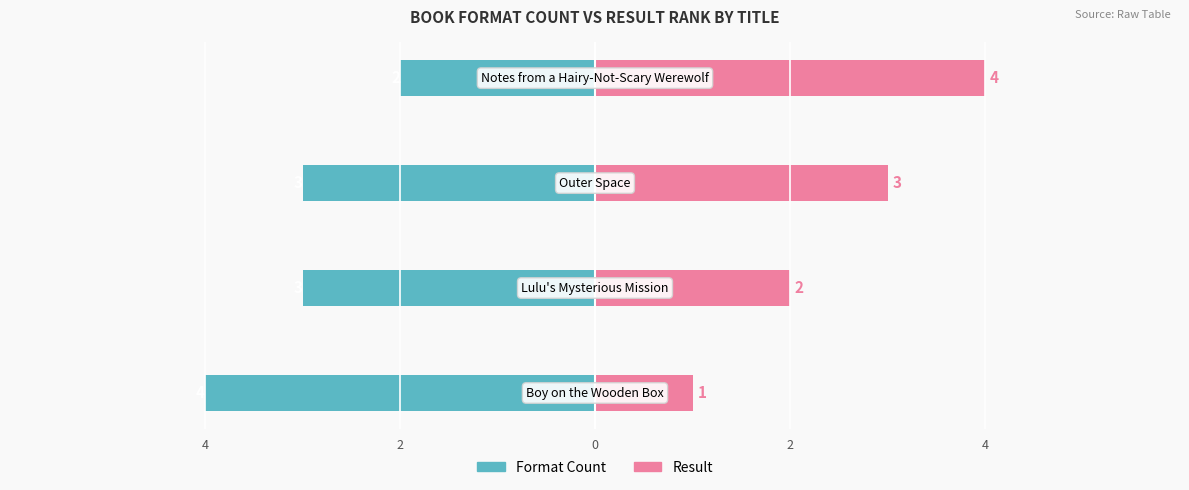

True or false: Format Count has a value of -3 at 2.

True